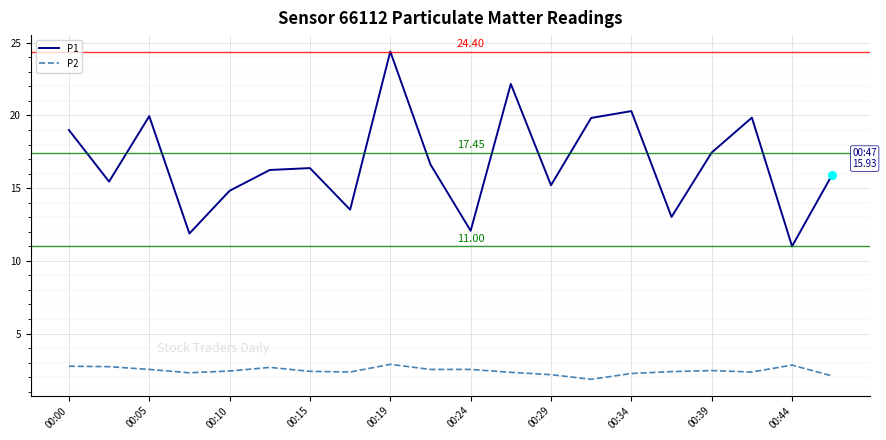

Which series has the largest total across all categories?

P1